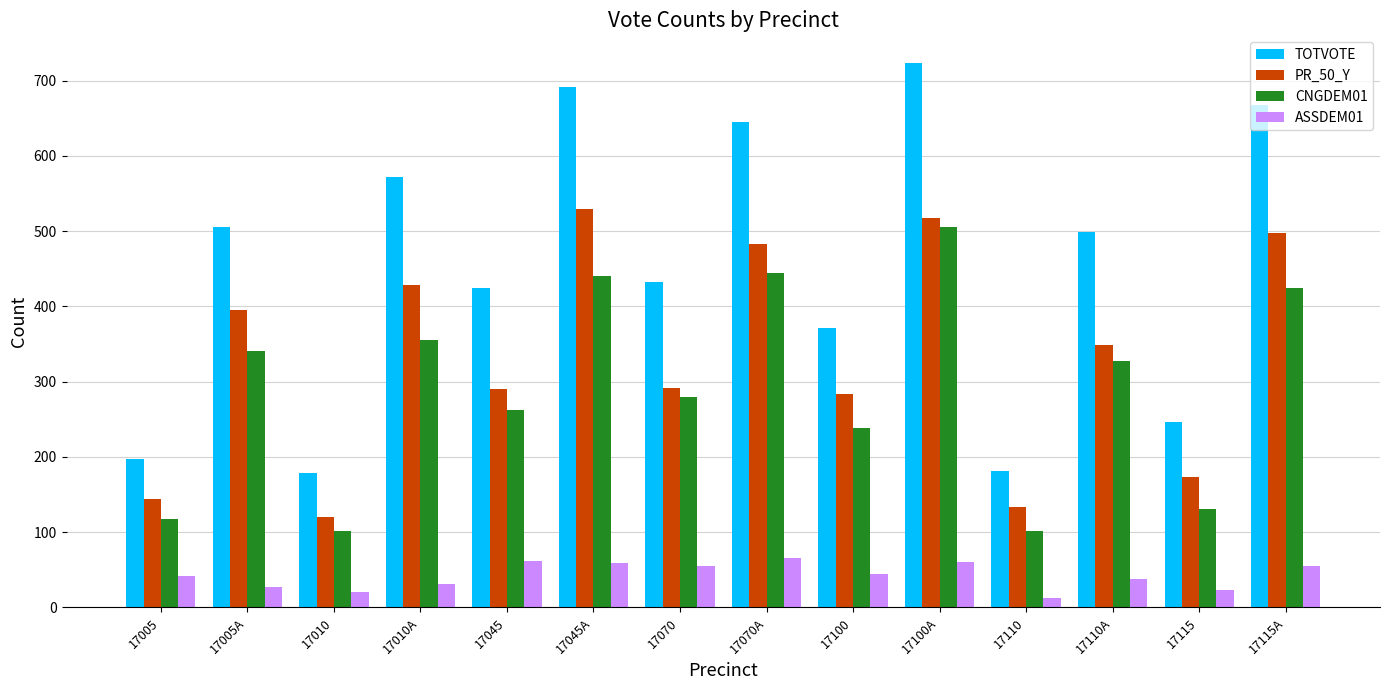

How many distinct data groups are displayed?

4